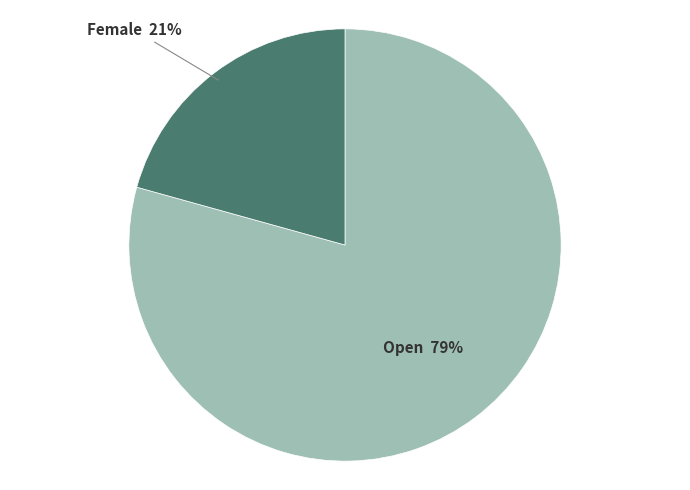

What percentage is the Female slice, to the nearest percent?

21%